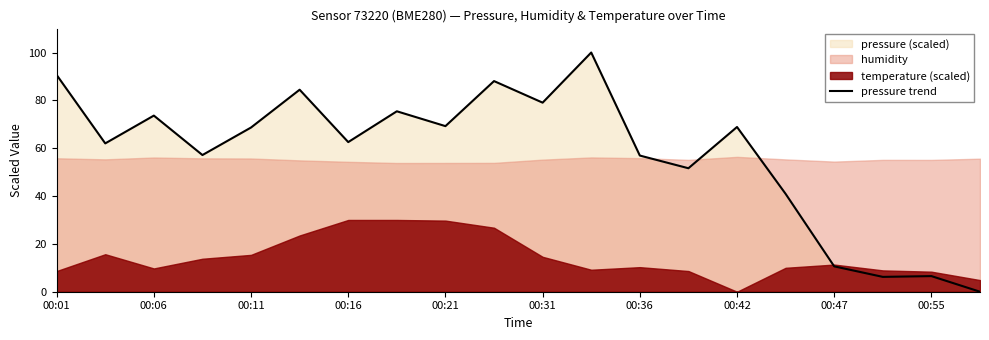

The value of pressure trend at 00:31 is 79.0. True or false?

True